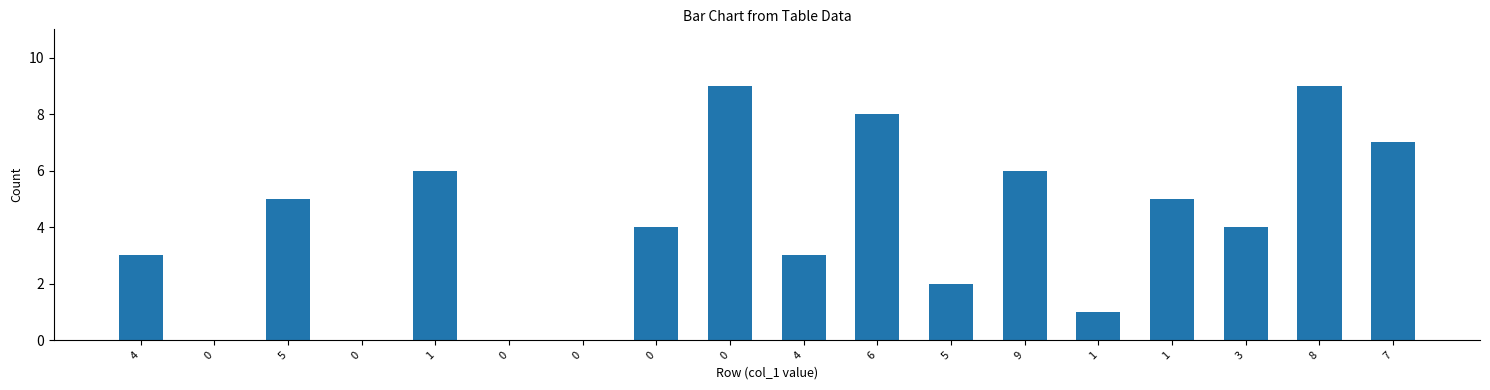

What is the sum of all values?

72